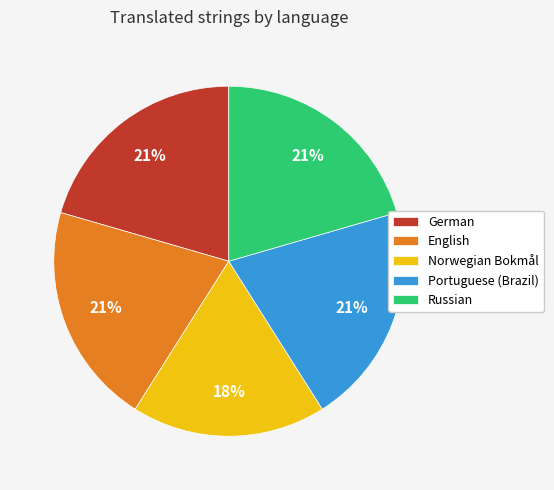

Is the sum of Portuguese (Brazil) and Russian greater than half?

No